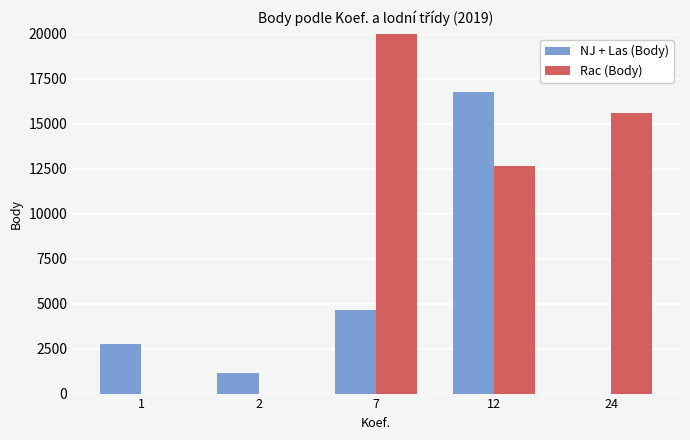

True or false: NJ + Las (Body) has a value of 0 at 24.

True